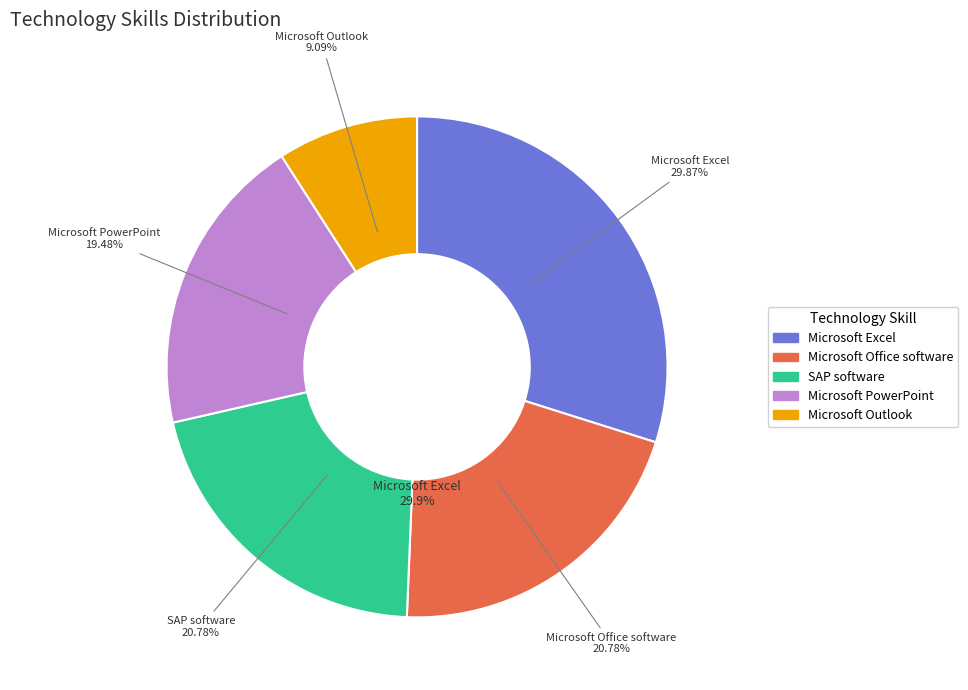

Which category has the smallest portion of the pie?

Microsoft Outlook